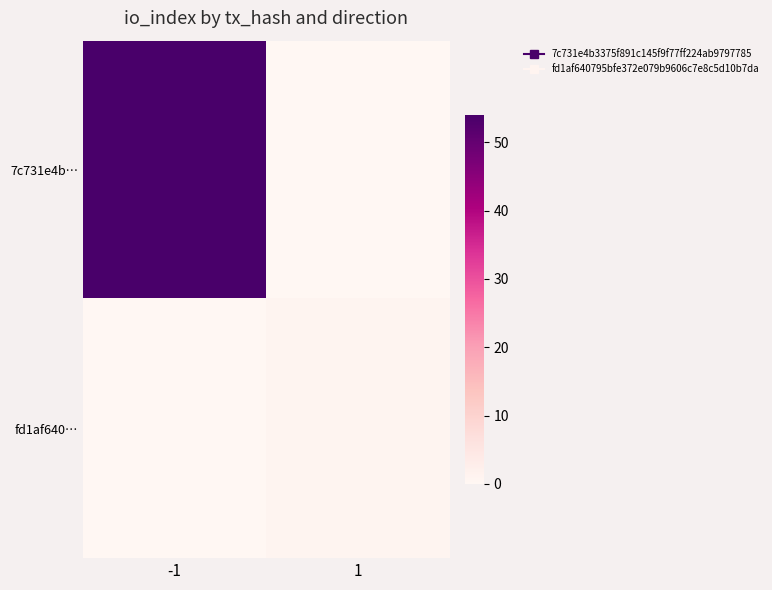

Which series has the largest range (max minus min)?

7c731e4b…